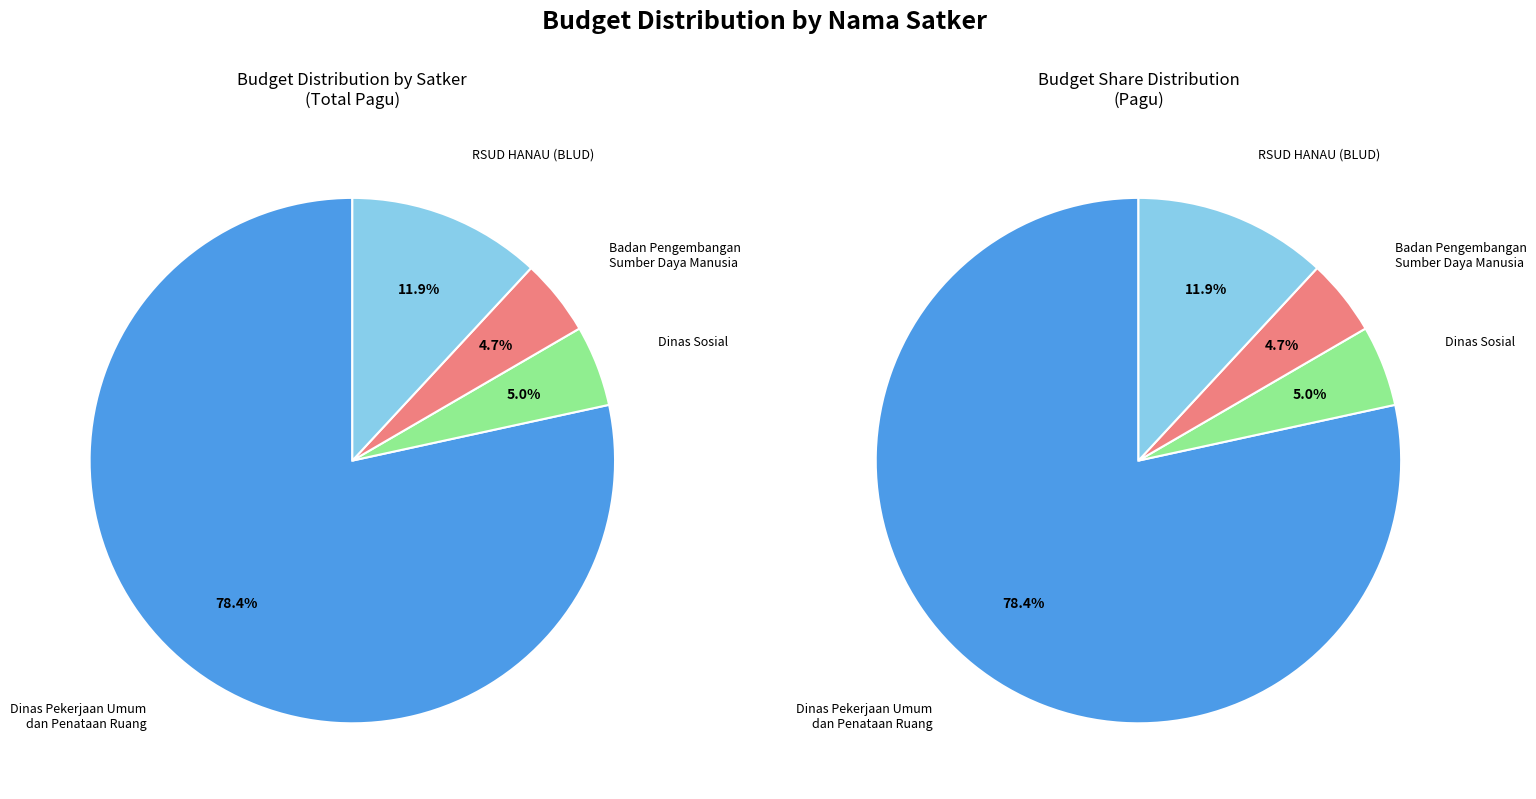

True or false: Belanja Perjalanan Dinas accounts for 12% of the total.

False